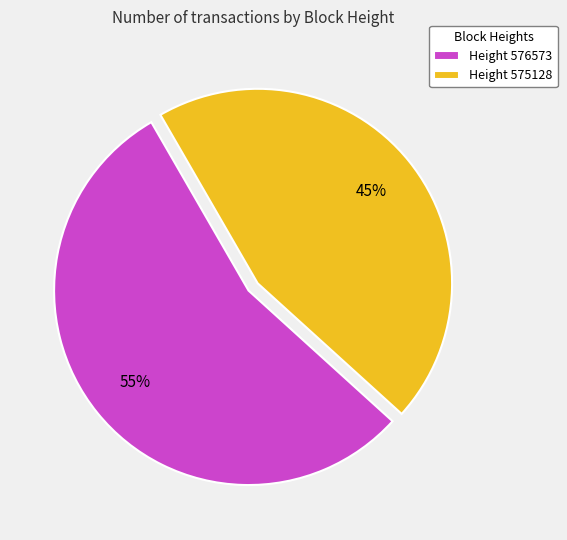

Which has a higher value, Height 575128 or Height 576573?

Height 576573